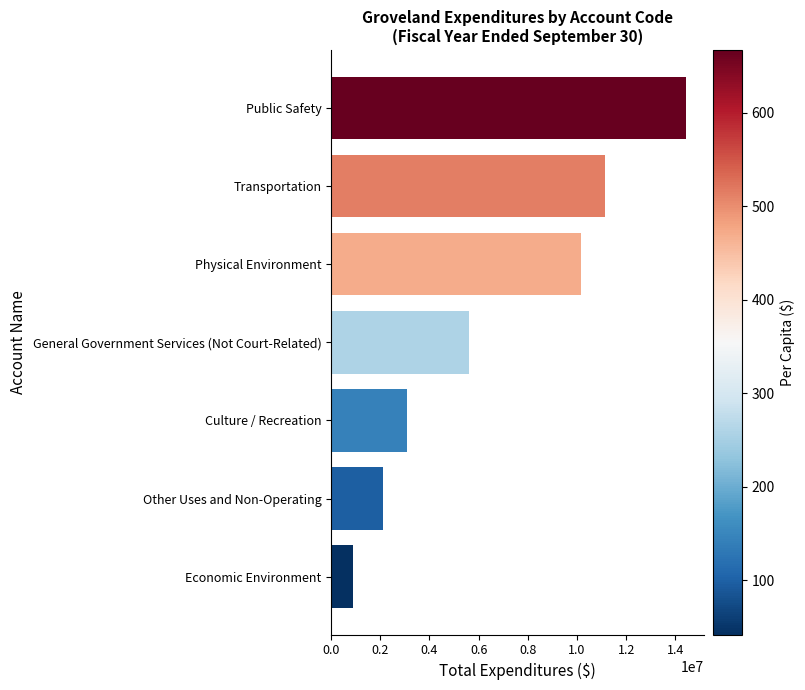

Approximately how many times larger is the value at Public Safety compared to Transportation?

1.3